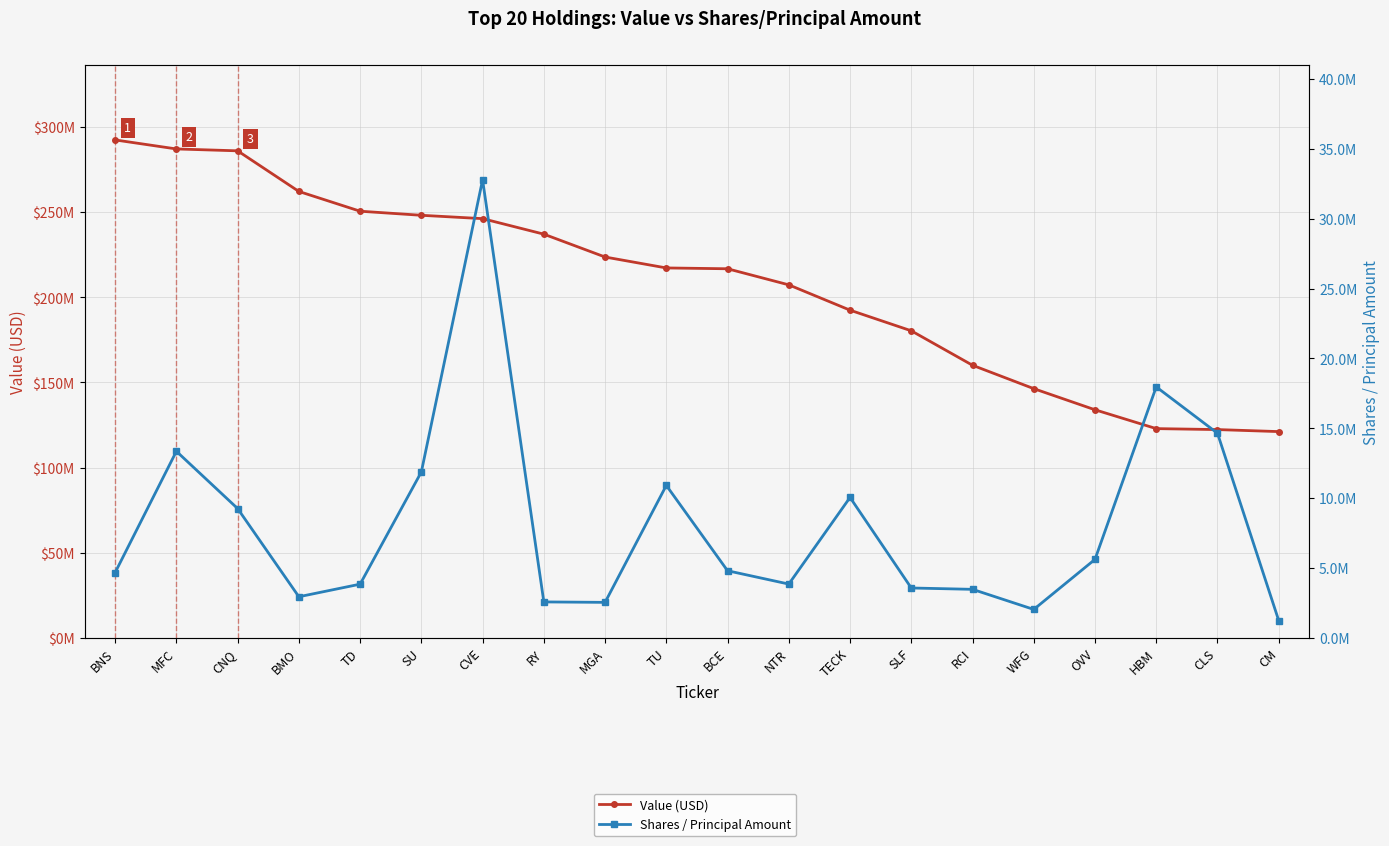

What is the difference between the highest and lowest values at CM?

119914541